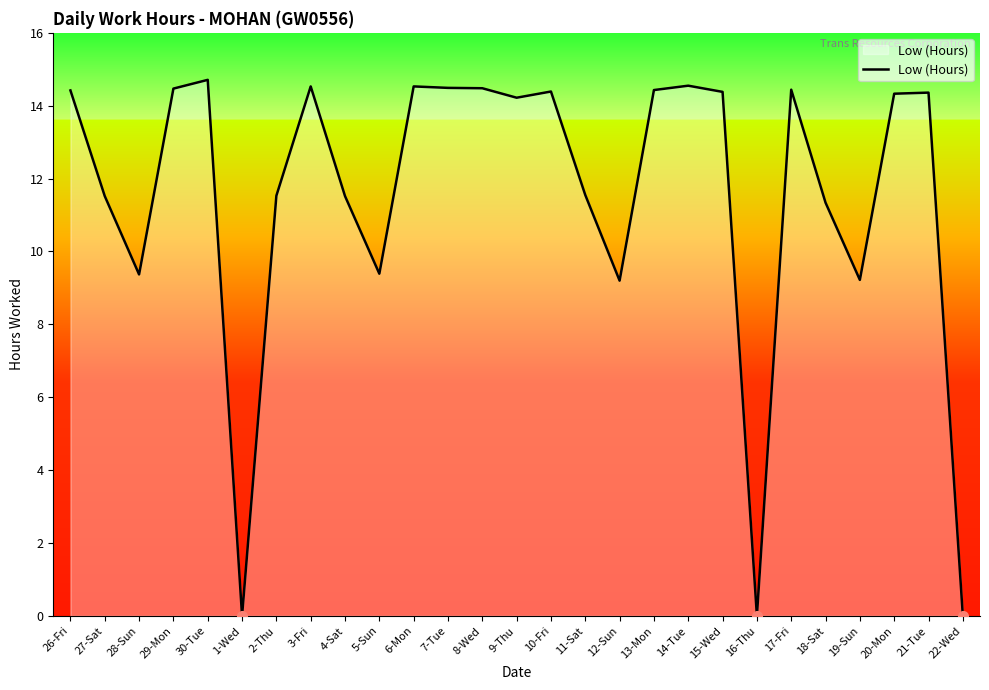

The value at 6-Mon is 10.1. True or false?

False